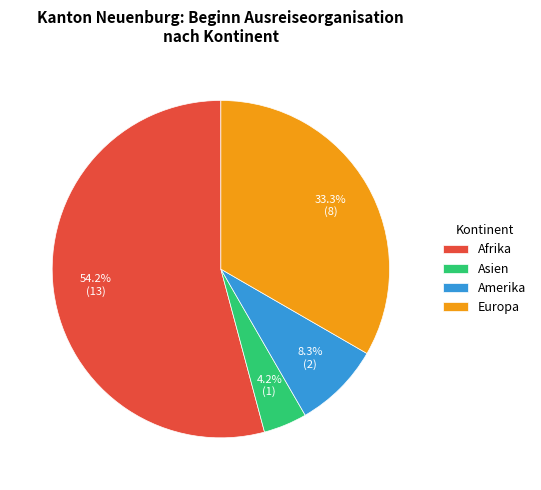

Between Asien and Europa, which is larger?

Europa